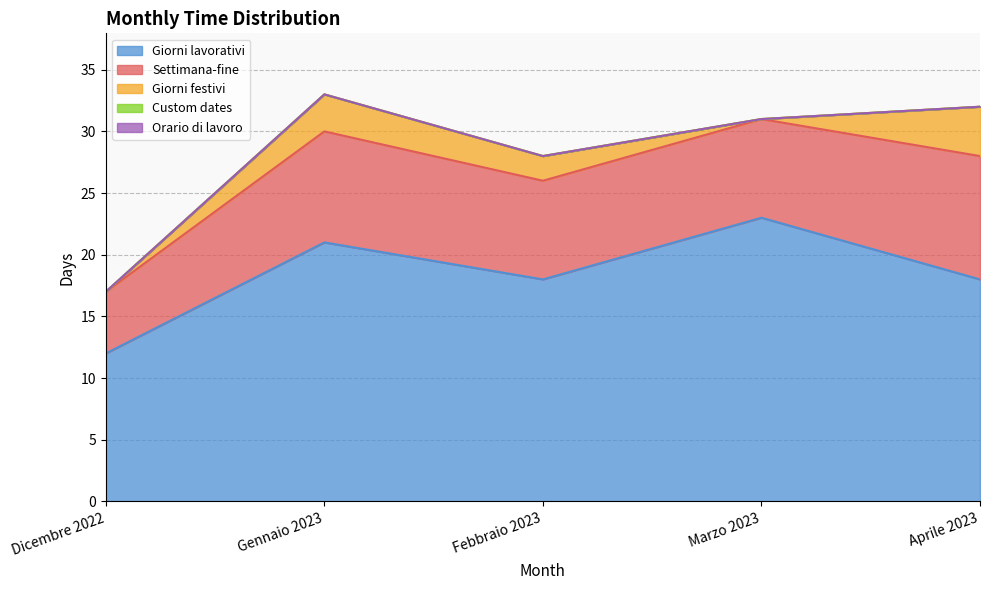

What value does the Giorni lavorativi series have at Marzo 2023, to the nearest 5?

25